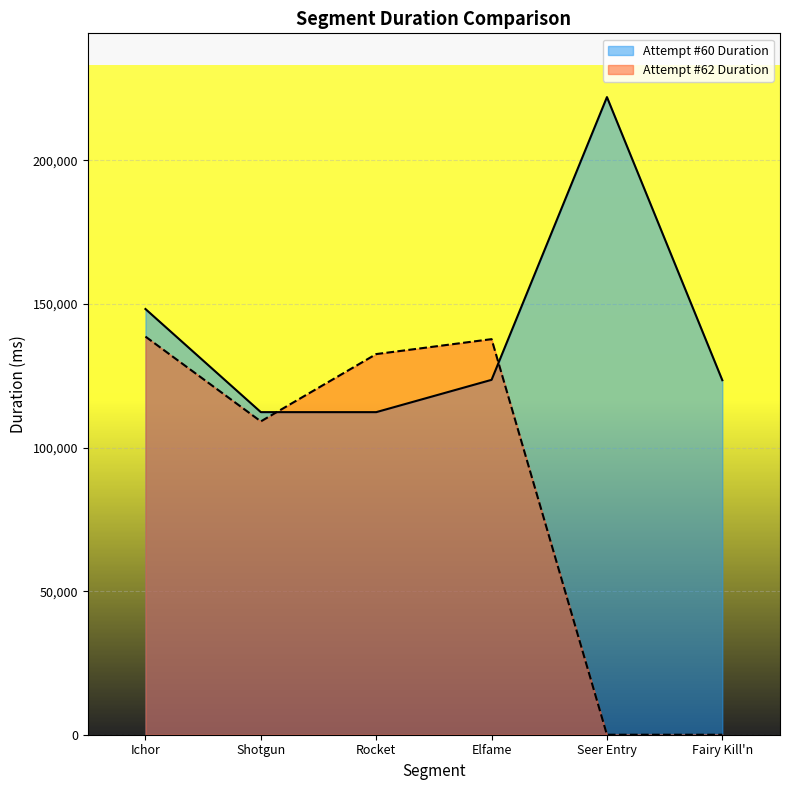

At which label does Attempt #60 Duration reach its minimum?

Rocket